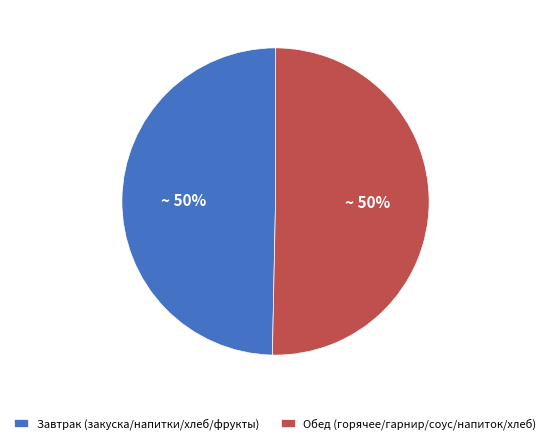

What percentage is the Завтрак (закуска/напитки/хлеб/фрукты) slice, to the nearest percent?

50%